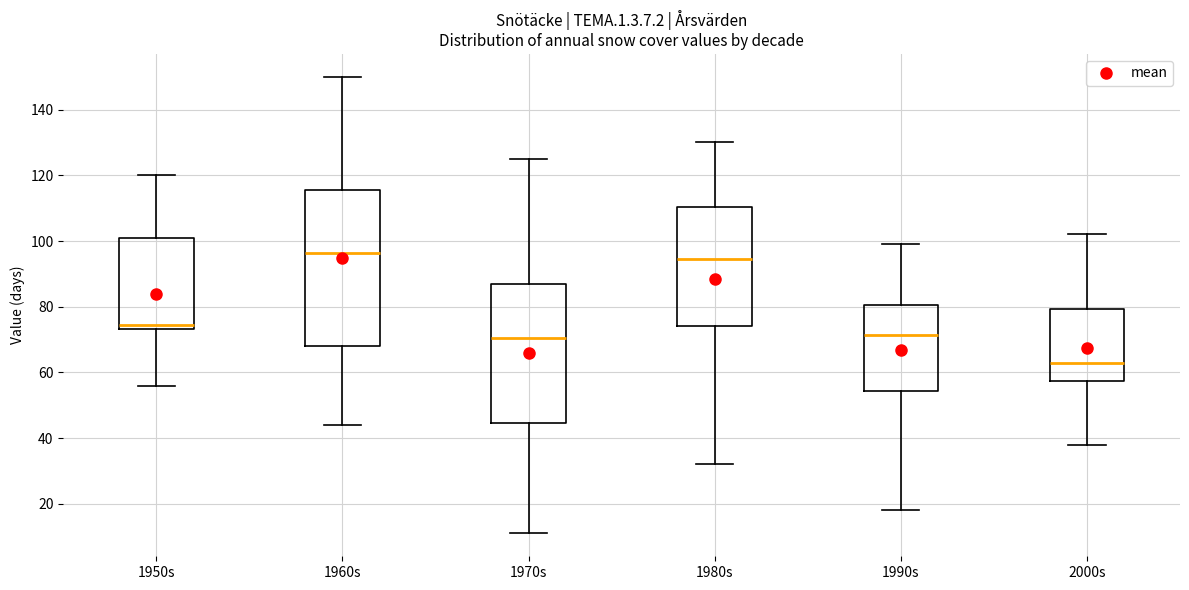

Where is the upper edge of the box for 1980s on the y-axis? The values are not printed on the chart, so give them approximately, as read against the axis.

110